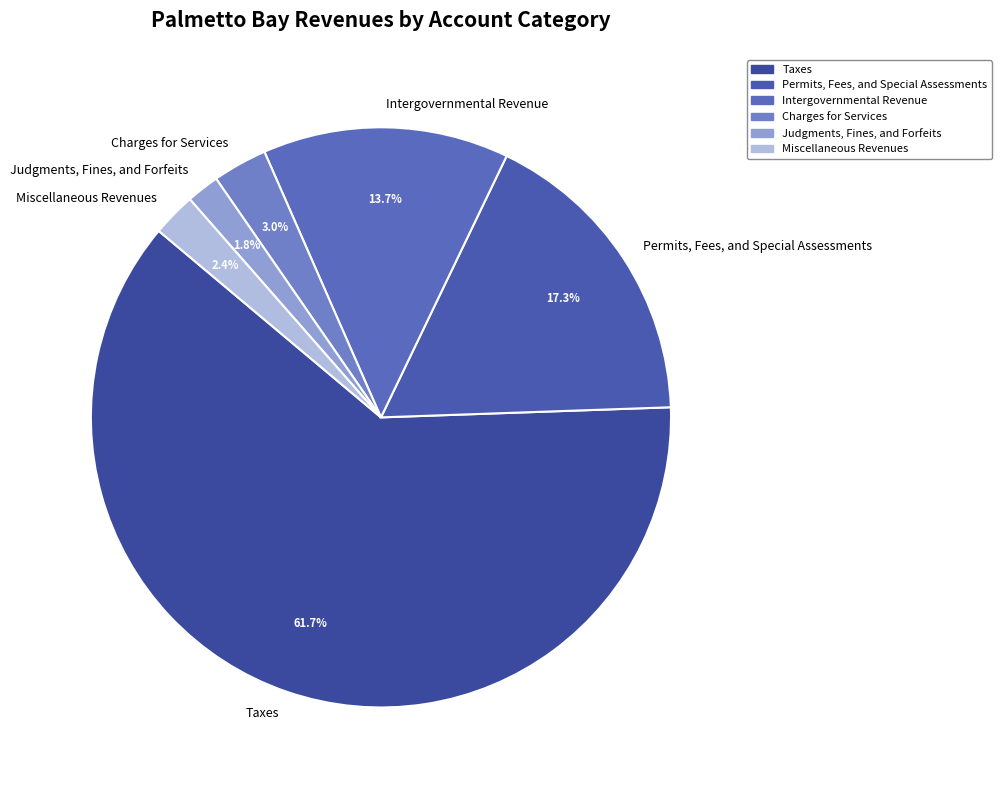

True or false: Judgments, Fines, and Forfeits accounts for 2% of the total.

True